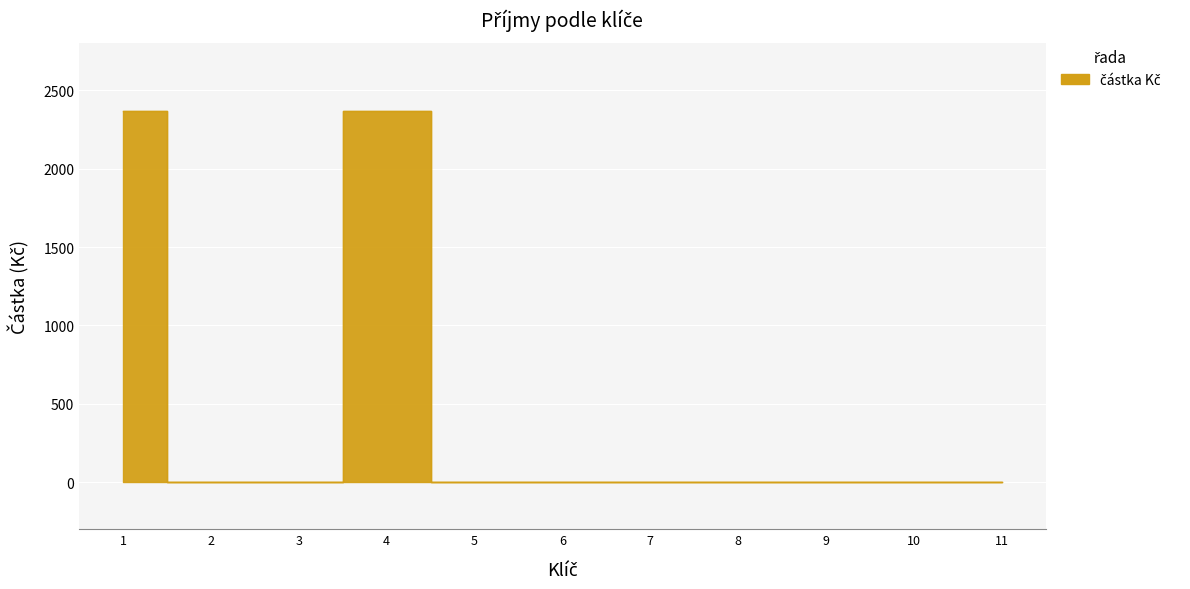

Reading right to left, list all the values displayed in this chart.

11=0	10=0	9=0	8=0	7=0	6=0	5=0	4=2370	3=0	2=0	1=2370